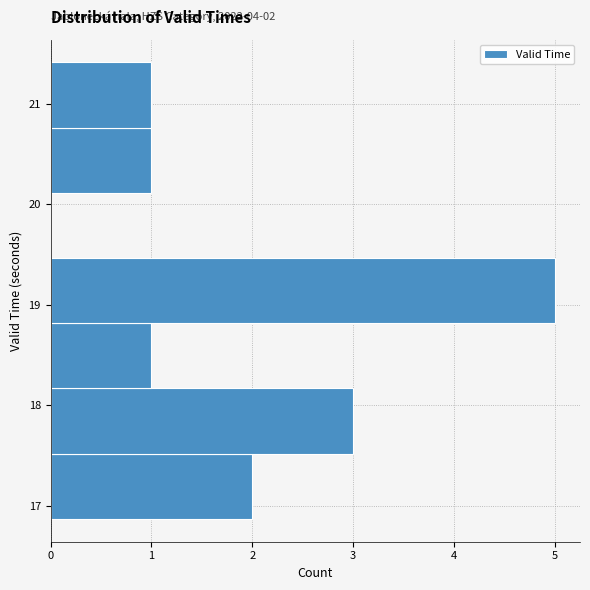

Which range on the y-axis has the longest bar?

18.8 to 19.5